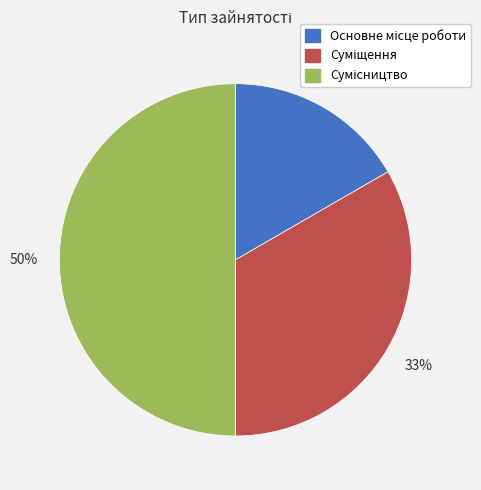

How many segments does this pie chart have?

3